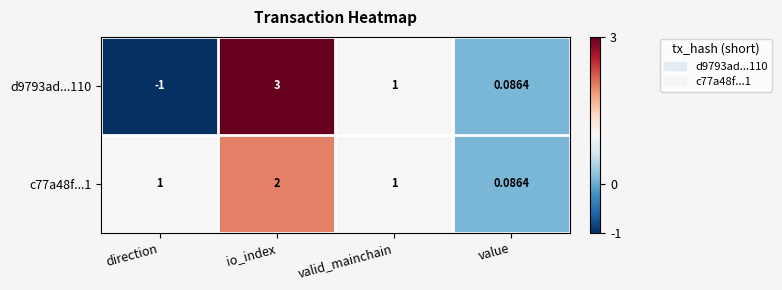

Where does the d9793ad...110 series first go above 1?

io_index